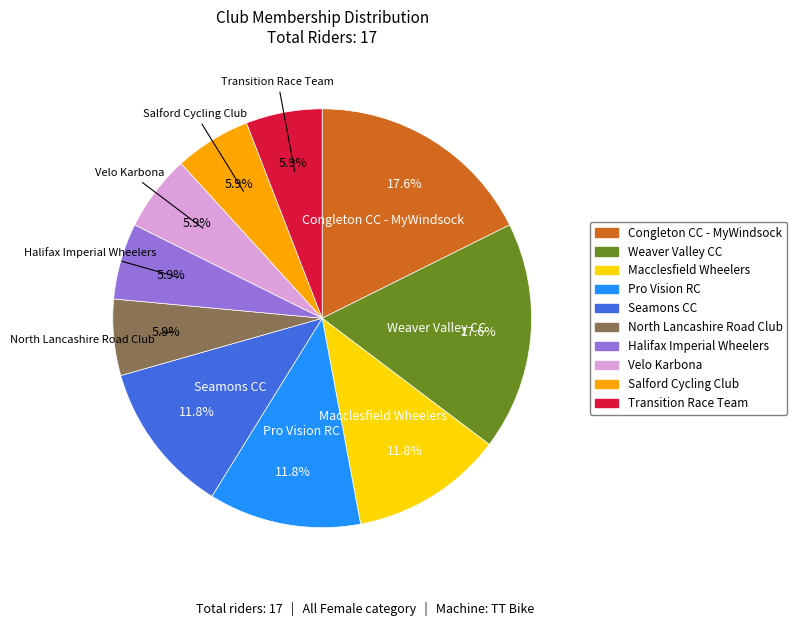

What percentage is the Macclesfield Wheelers slice, to the nearest percent?

12%